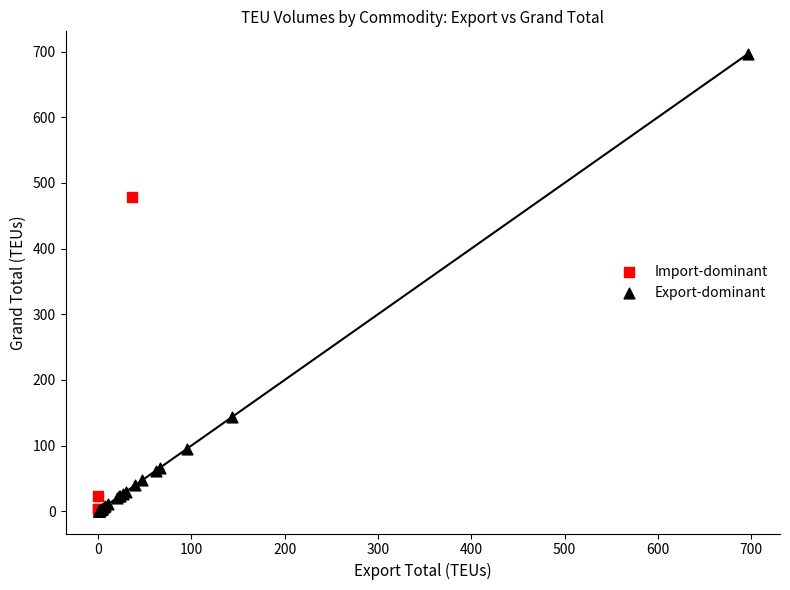

Which series reaches the maximum Y coordinate?

Export-dominant